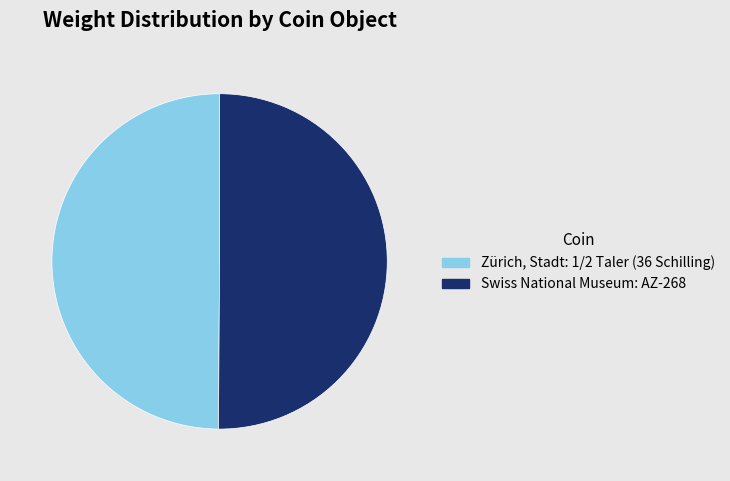

Combined, do Zürich, Stadt: 1/2 Taler (36 Schilling) and Swiss National Museum: AZ-268 account for over 50%?

Yes